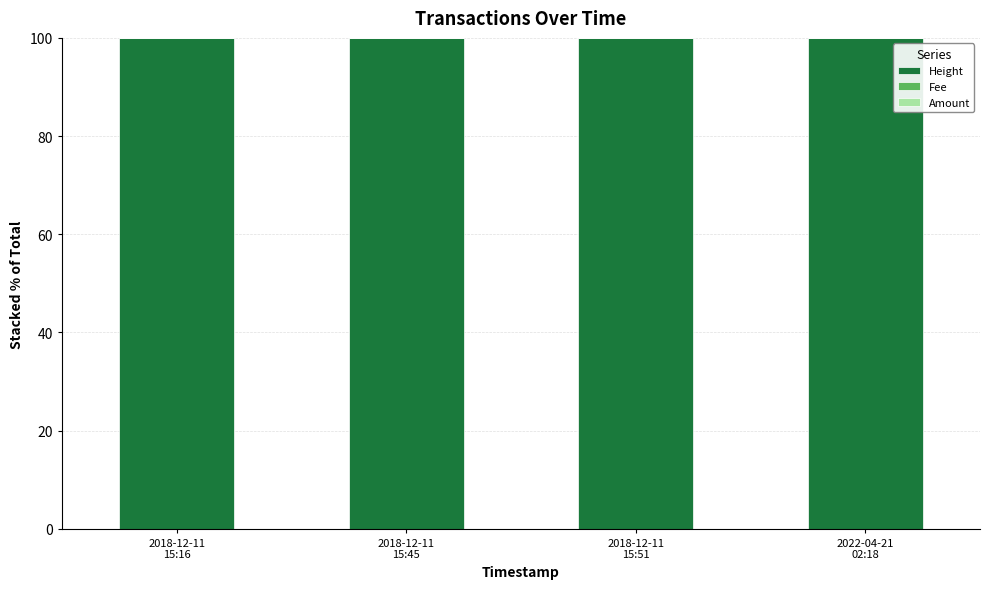

What is the sum of all Height values?

400.0